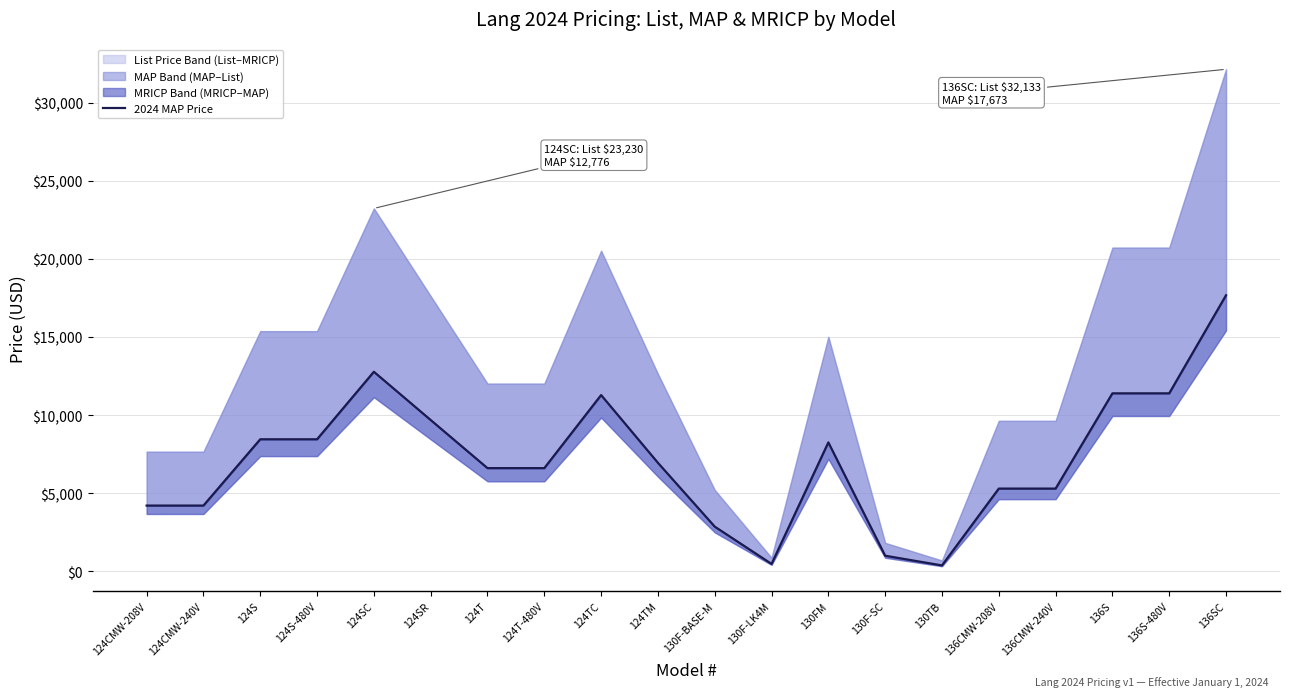

Reading left to right, extract all data points from this chart.

124CMW-208V=4213	124CMW-240V=4213	124S=8456	124S-480V=8456	124SC=12776	124SR=9689	124T=6609	124T-480V=6609	124TC=11286	124TM=6950	130F-BASE-M=2866	130F-LK4M=480	130FM=8256	130F-SC=1004	130TB=383	136CMW-208V=5300	136CMW-240V=5300	136S=11396	136S-480V=11396	136SC=17673